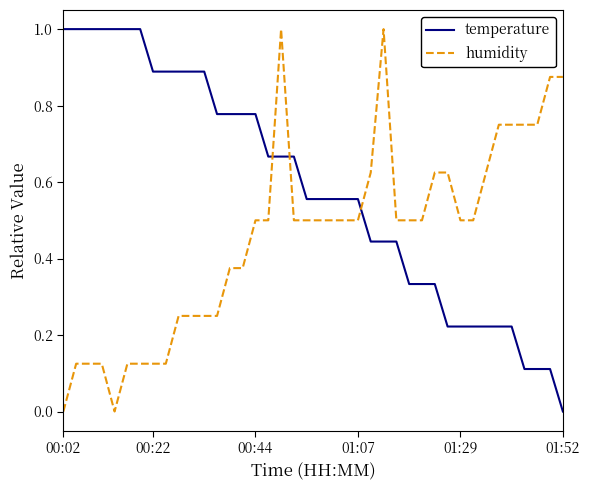

How many intersections are there between humidity and temperature?

3